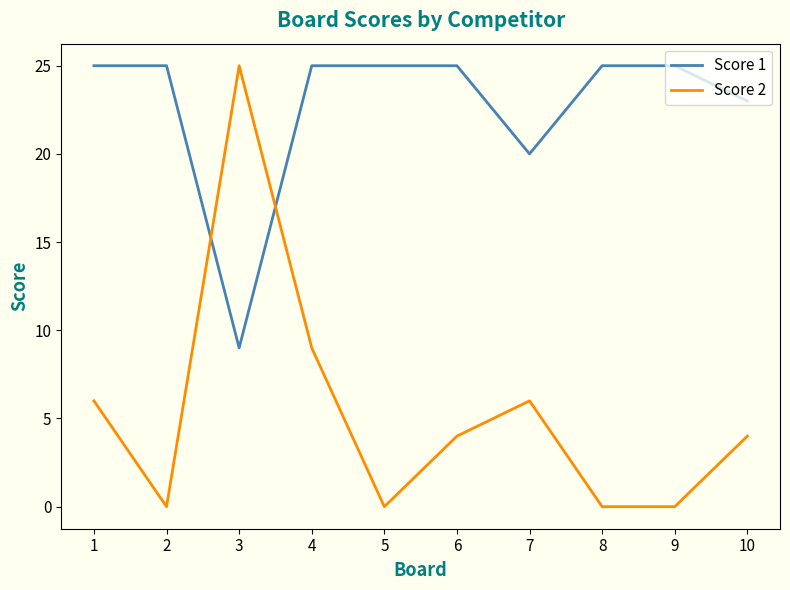

Which series ends up on top after the final intersection of Score 1 and Score 2?

Score 1